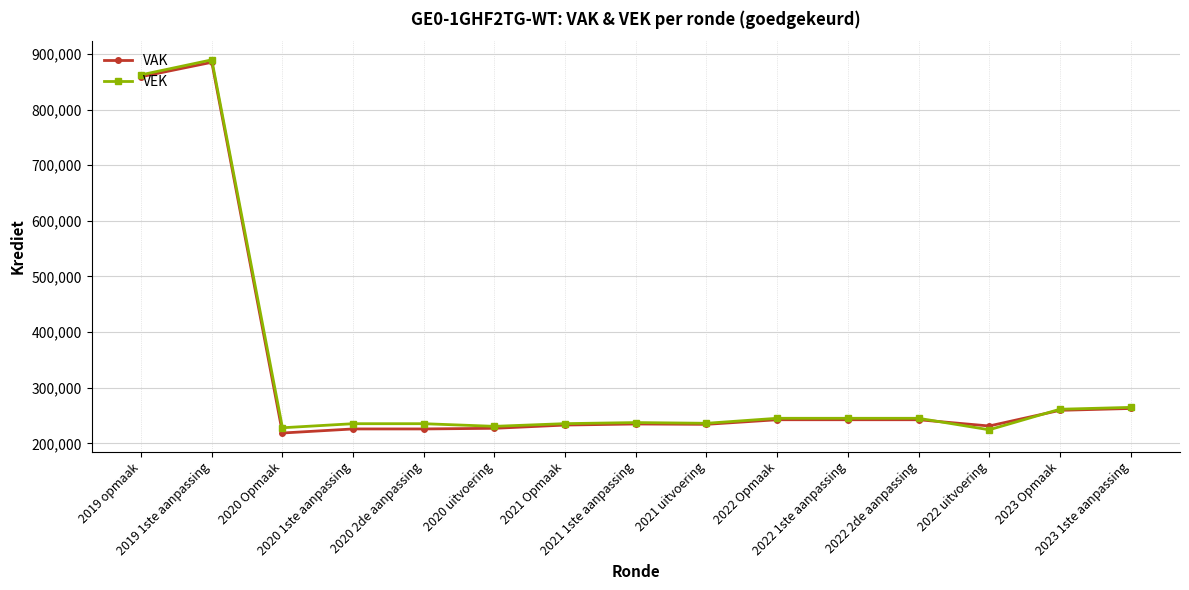

What are all the series names shown in the legend?

VAK, VEK